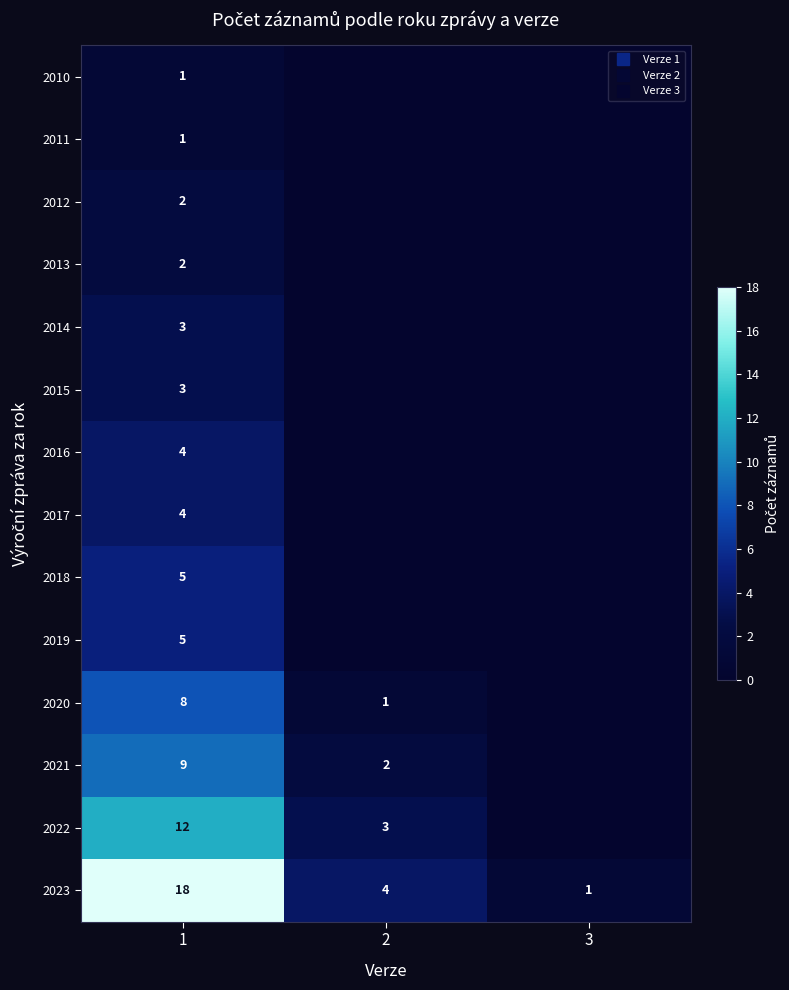

The 2019 series shows 2 at 2. True or false?

False